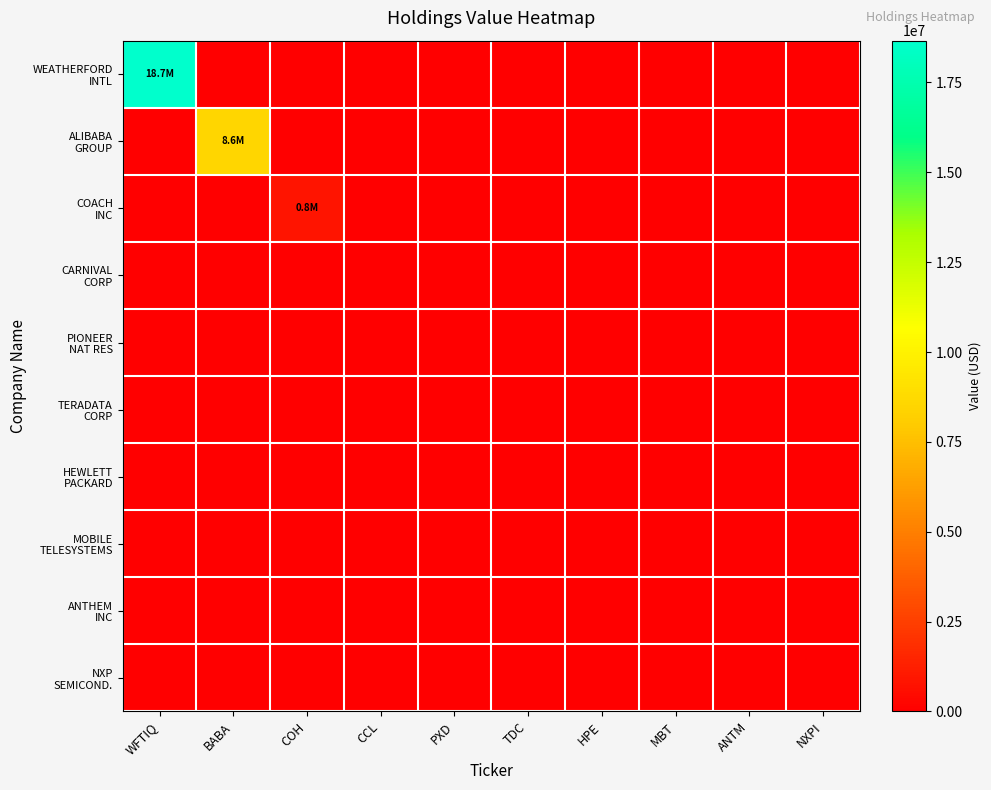

What is the greatest value displayed?

18661000